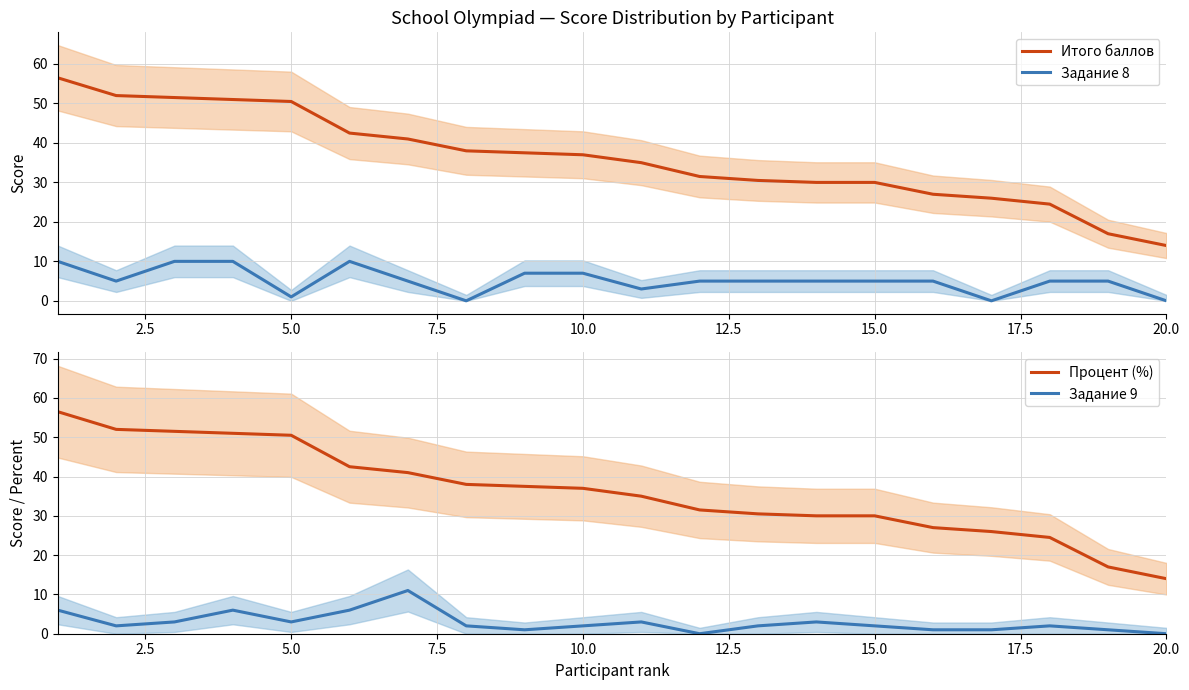

What is the average value of the Процент (%) series?

36.1